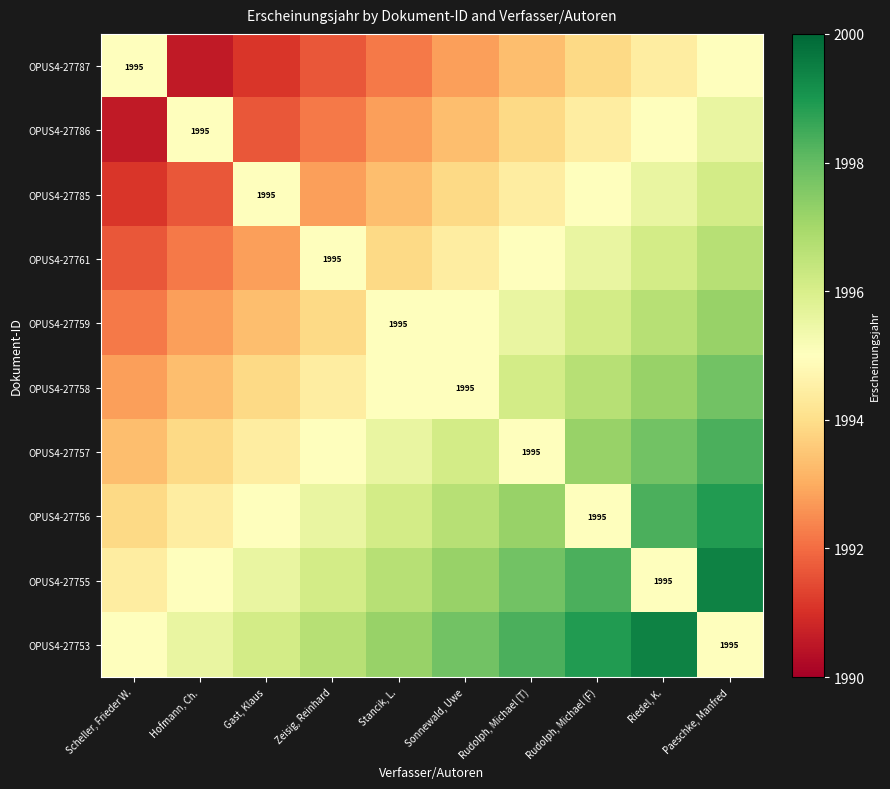

At which label does OPUS4-27755 reach its minimum?

Scheller, Frieder W.